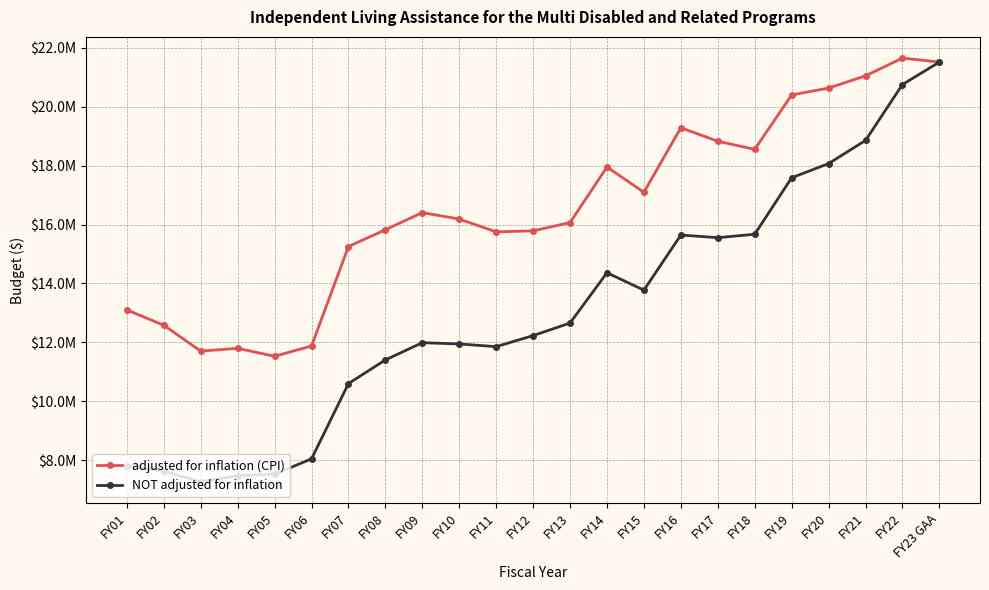

Does the chart have visible grid lines?

Yes